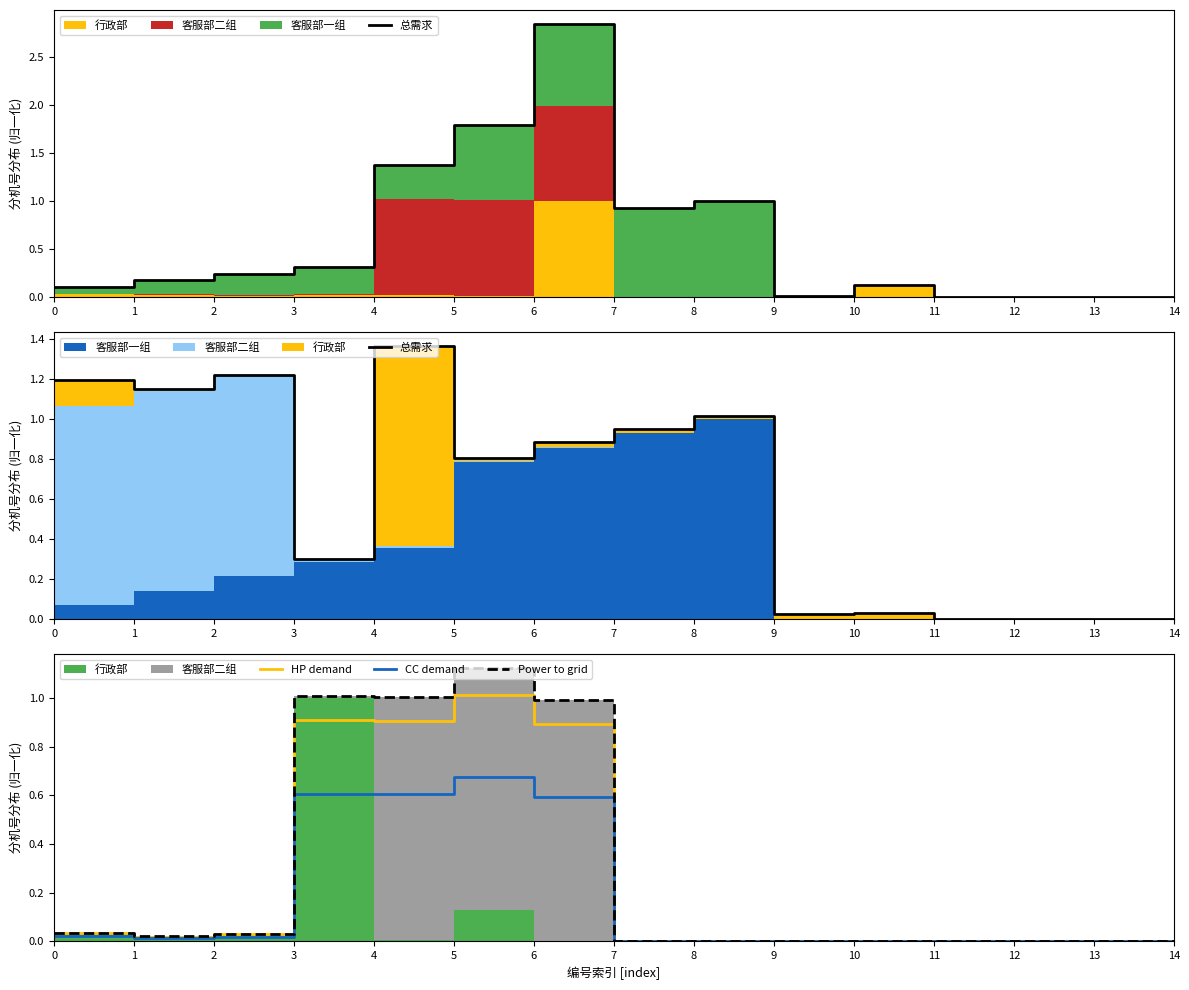

Reading left to right, list all the values displayed in this chart.

总需求: 0=1.2	1=1.1	2=1.2	3=0.3	4=1.4	5=0.8	6=0.9	7=0.9	8=1.0	9=0.0	10=0.0	11=0.0	12=0.0	13=0.0	14=0.0
HP demand: 0=0.0	1=0.0	2=0.0	3=0.9	4=0.9	5=1.0	6=0.9	7=0.0	8=0.0	9=0.0	10=0.0	11=0.0	12=0.0	13=0.0	14=0.0
CC demand: 0=0.0	1=0.0	2=0.0	3=0.6	4=0.6	5=0.7	6=0.6	7=0.0	8=0.0	9=0.0	10=0.0	11=0.0	12=0.0	13=0.0	14=0.0
Power to grid: 0=0.0	1=0.0	2=0.0	3=1.0	4=1.0	5=1.1	6=1.0	7=0.0	8=0.0	9=0.0	10=0.0	11=0.0	12=0.0	13=0.0	14=0.0